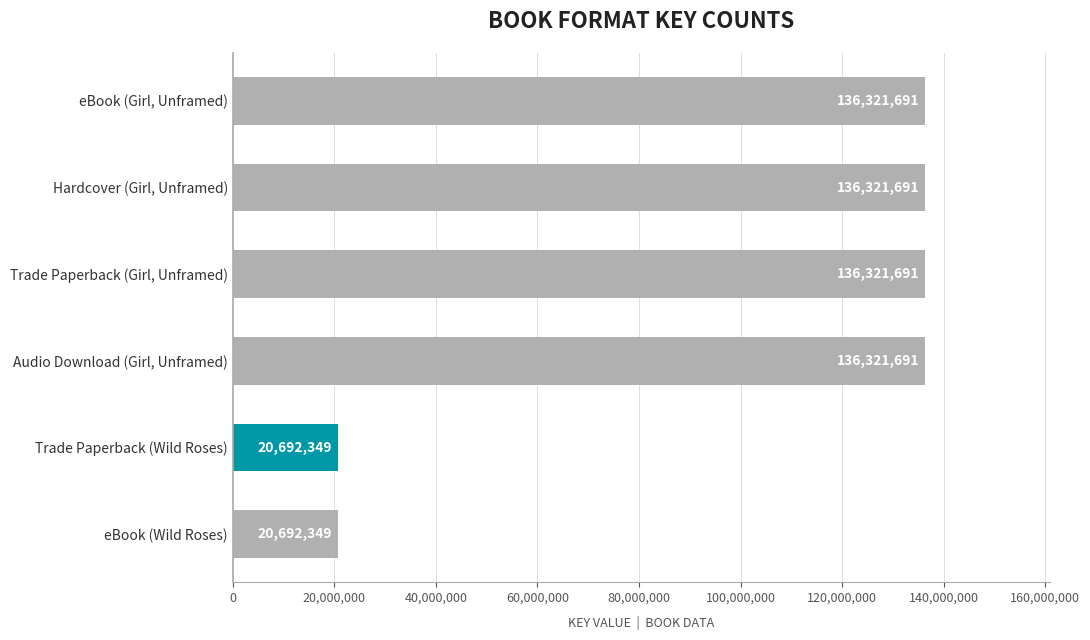

Is it true that the value at eBook (Girl, Unframed) is 136321691?

True